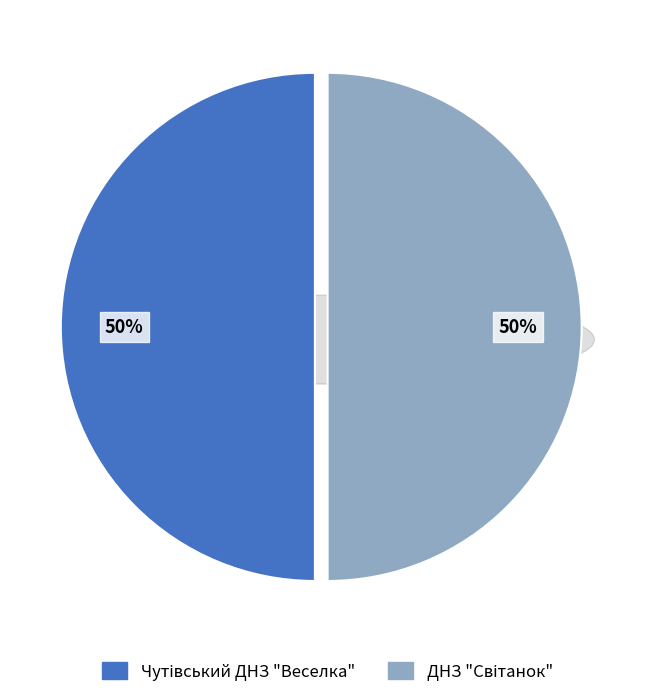

Which category has the smallest portion of the pie?

Чутівський ДНЗ "Веселка"